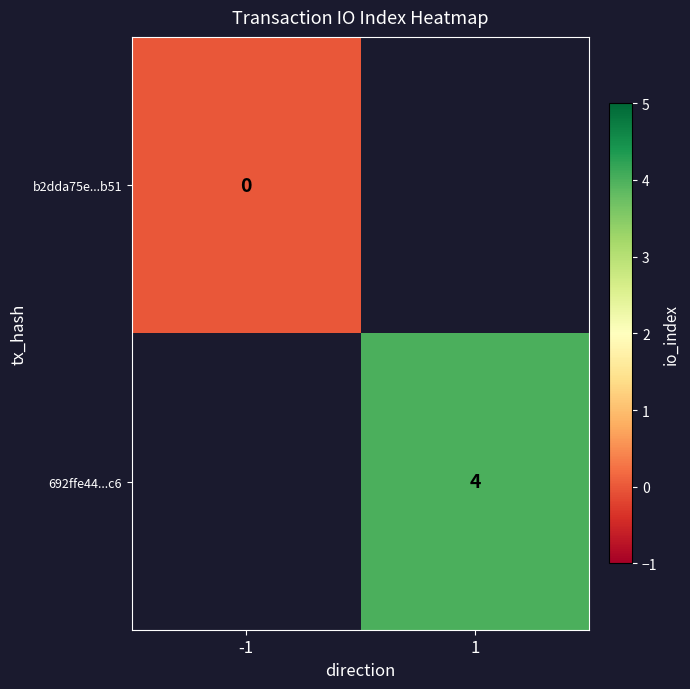

True or false: 692ffe44...c6 has a value of 7 at 1.

False